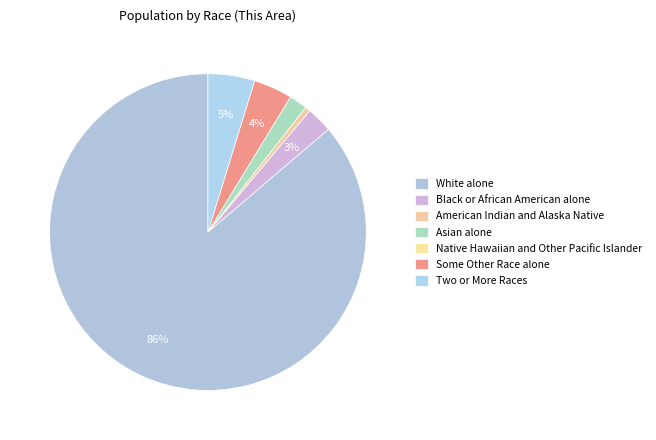

To the nearest percent, what is the average slice percentage?

14%